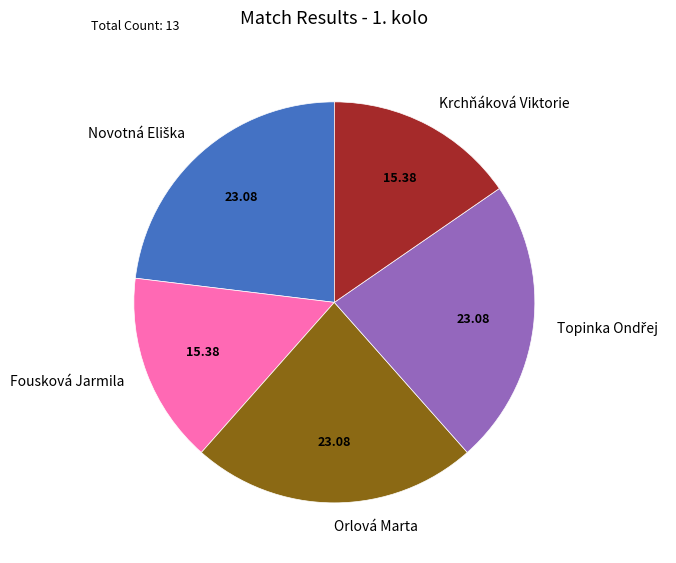

How many slices are in this pie chart?

5